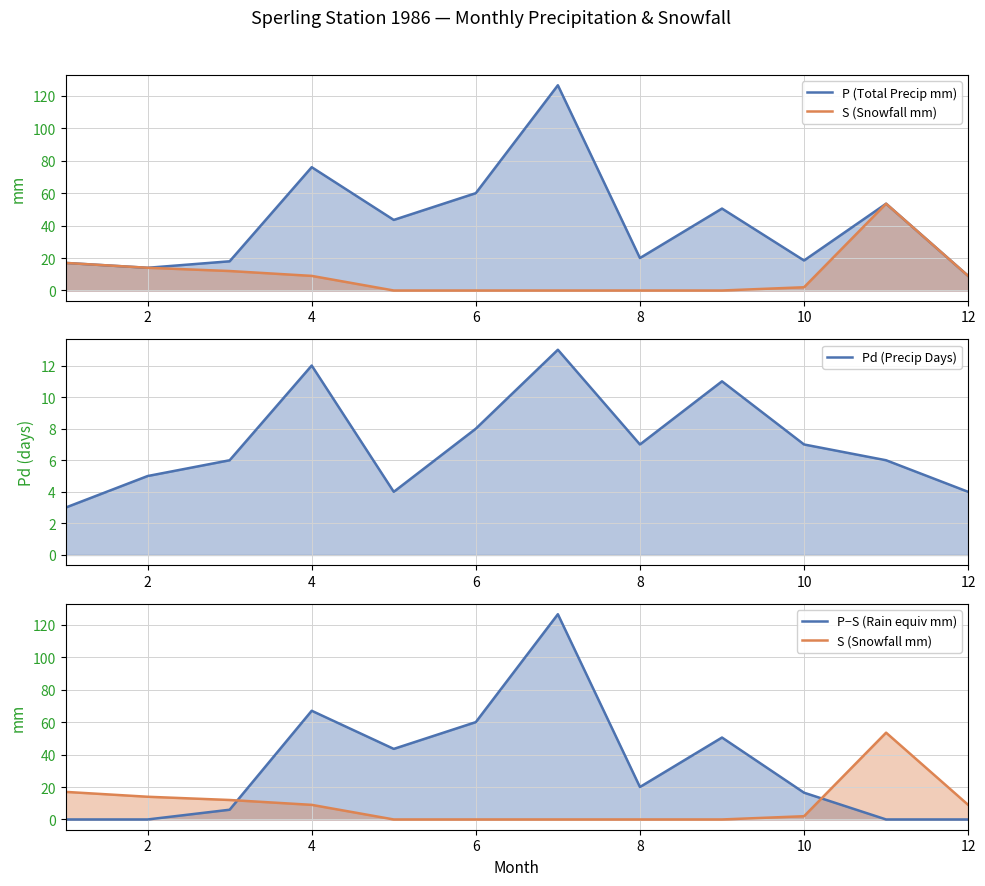

How many data points in S (Snowfall mm) are above 9?

4